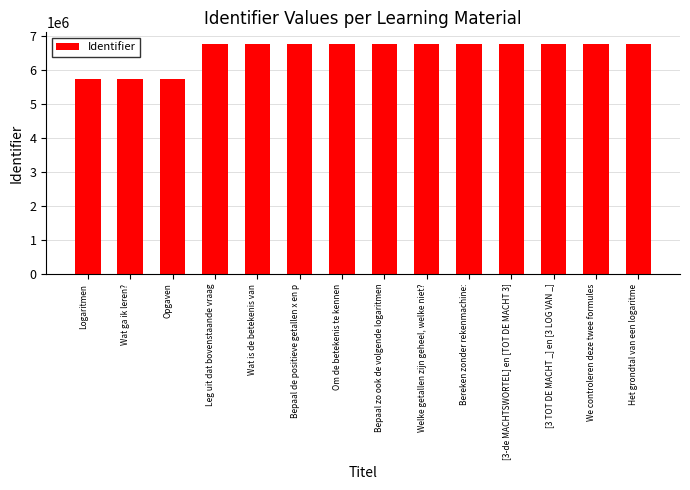

What is the sum of all values?

91637082